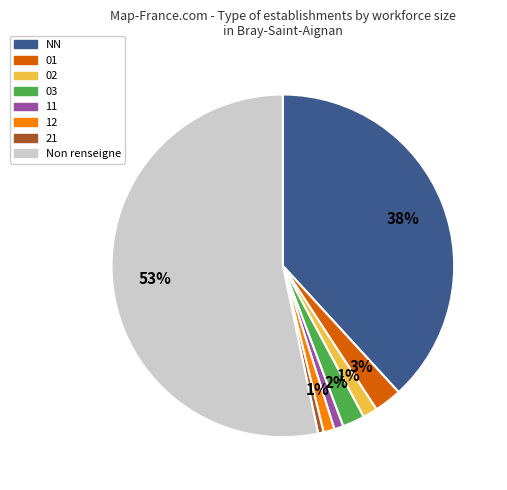

Is there any slice that represents more than half of the pie?

Yes